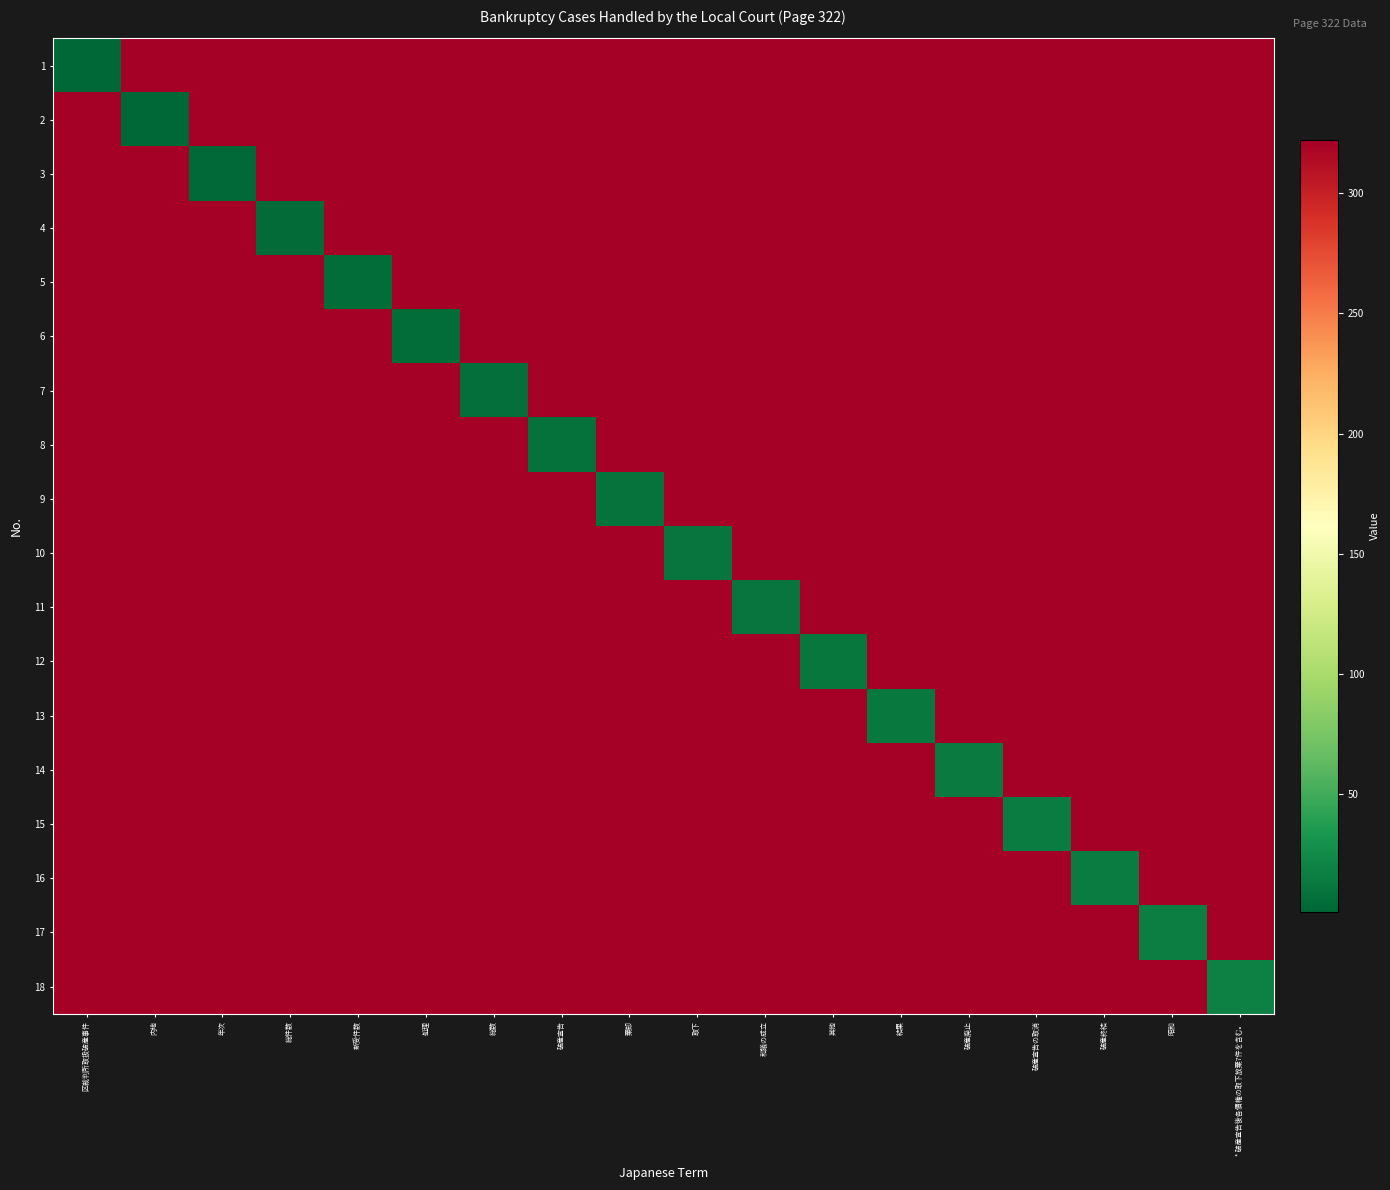

At how many categories does at least one series exceed 6?

18